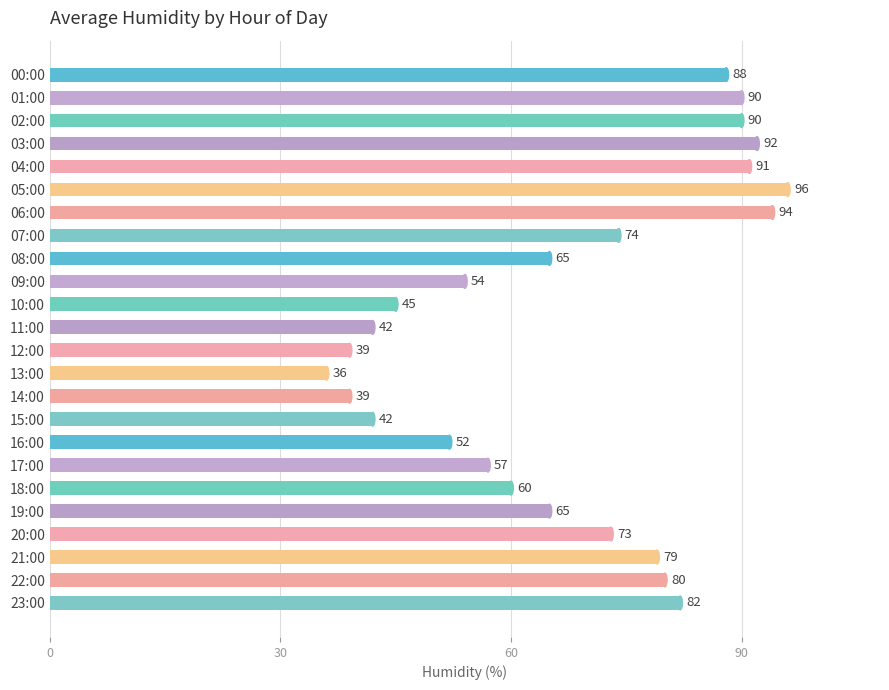

Does the chart contain any negative values?

No